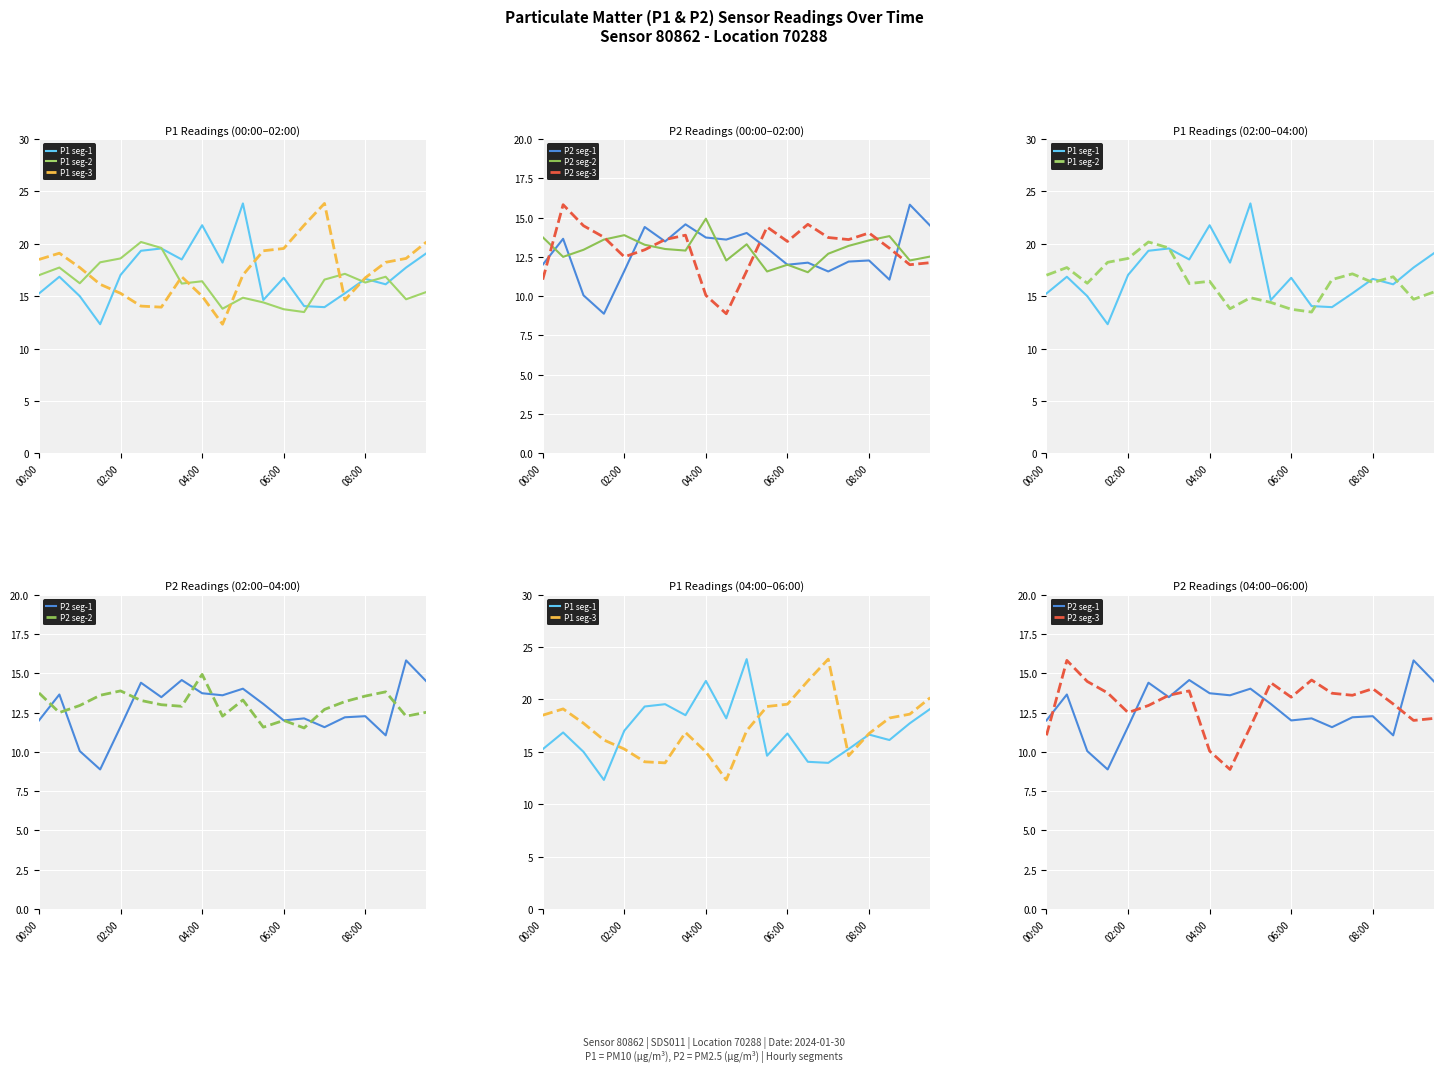

What is the sum of the P2 seg-1 values at 19 and 15?

26.7